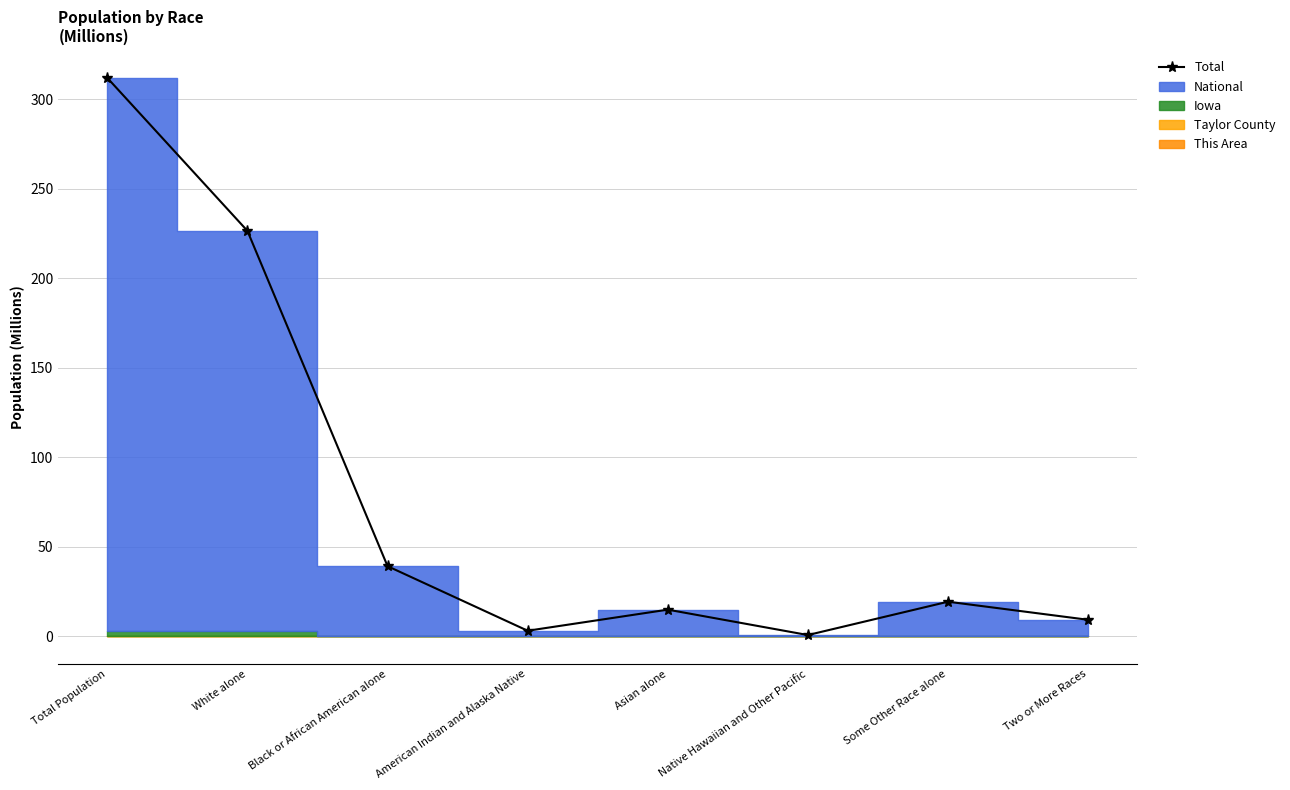

Does the chart have visible grid lines?

Yes